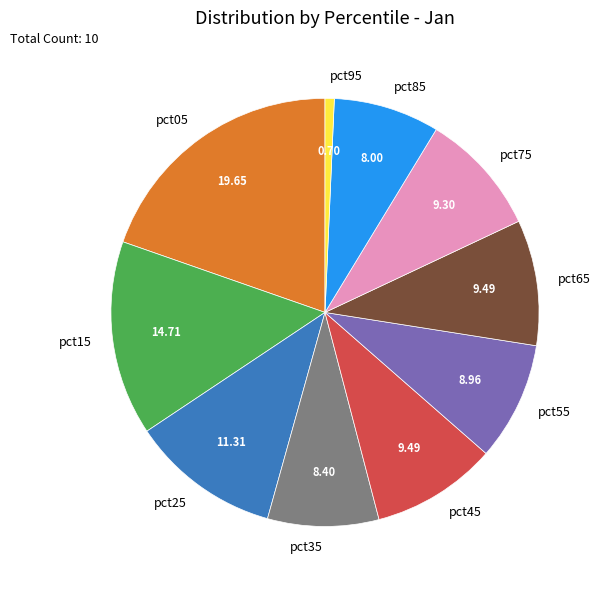

Count the number of slices in the pie.

10